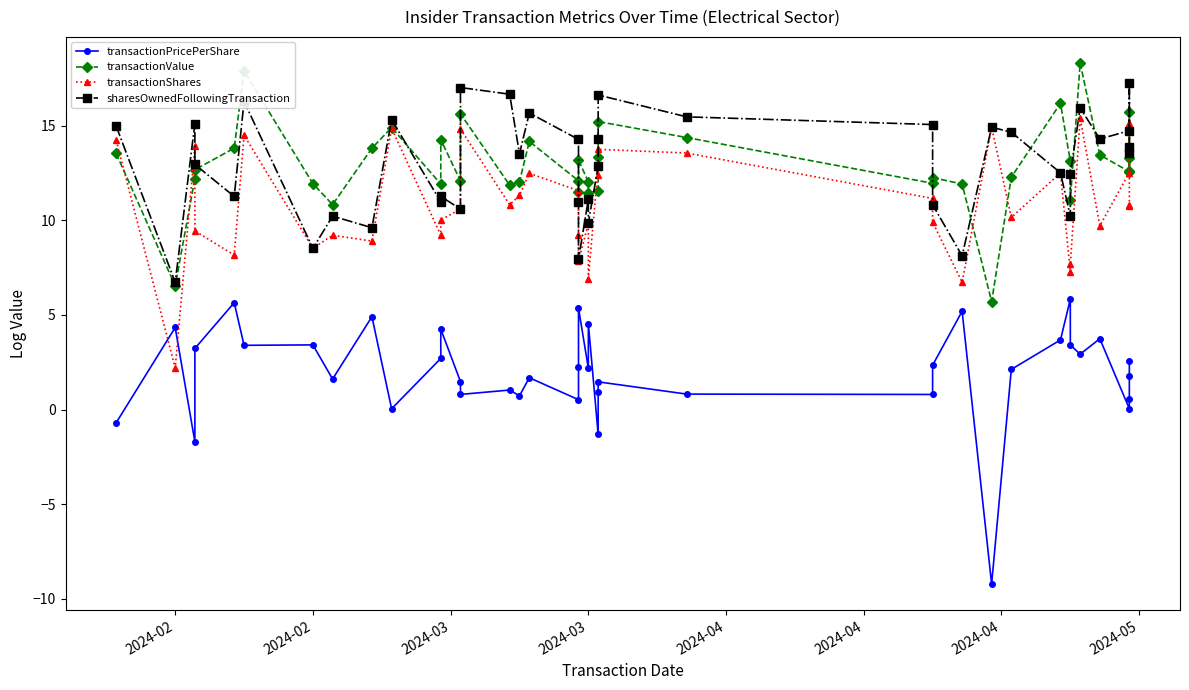

How many values in the sharesOwnedFollowingTransaction series exceed 13?

21